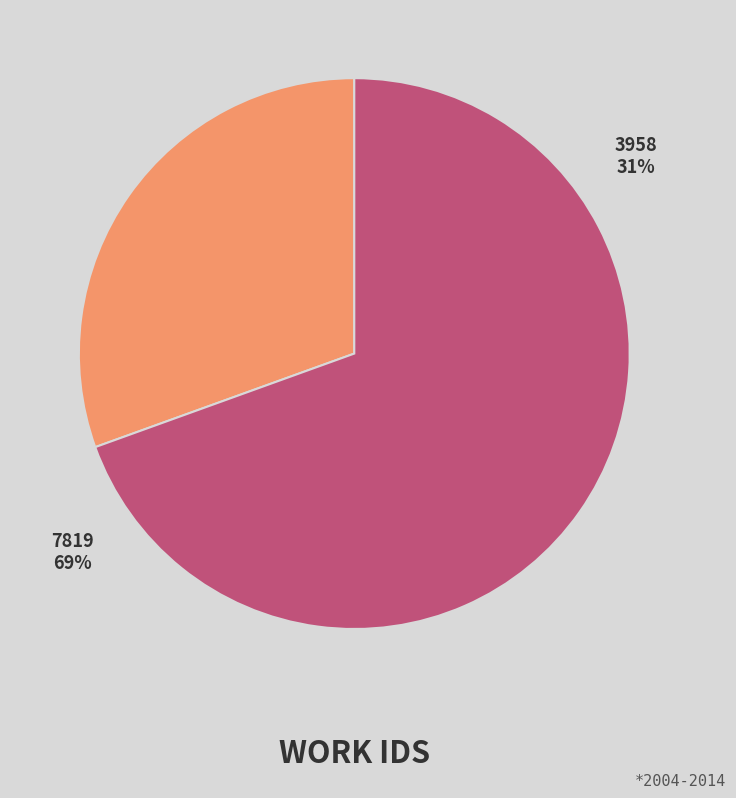

To the nearest percent, what is the difference between the largest and smallest slice percentages?

39%